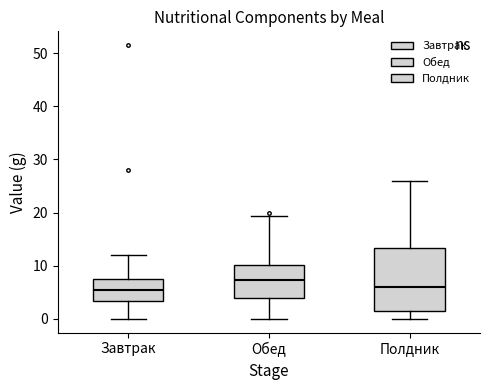

Reading left to right, transcribe this box plot: for each box, give where its median line is, the range the box spans, and where its two whiskers end, as read against the y-axis. The values are not printed on the chart, so give them approximately, as read against the axis.

Завтрак: median 5, box 3 to 8, whiskers 0 to 12
Обед: median 7, box 4 to 10, whiskers 0 to 19
Полдник: median 6, box 2 to 13, whiskers 0 to 26